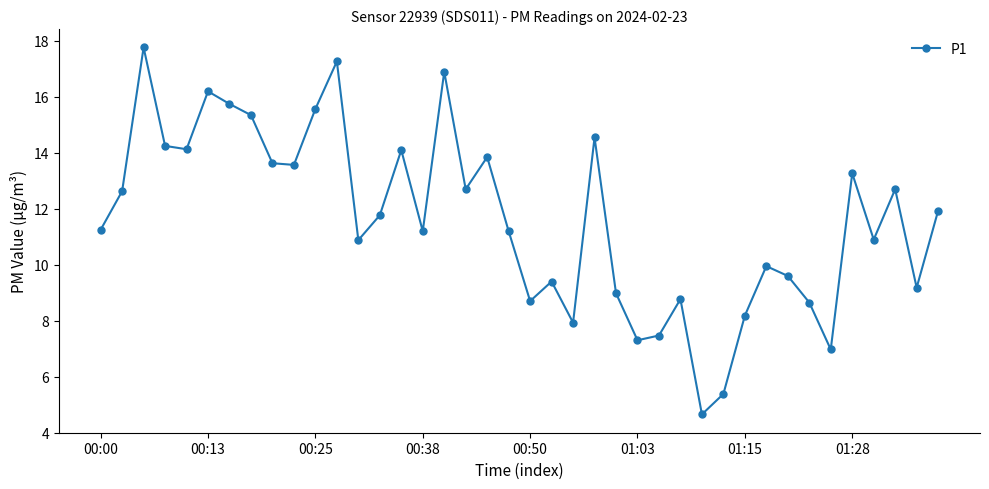

What is the value of the 31st point from the left?

8.2